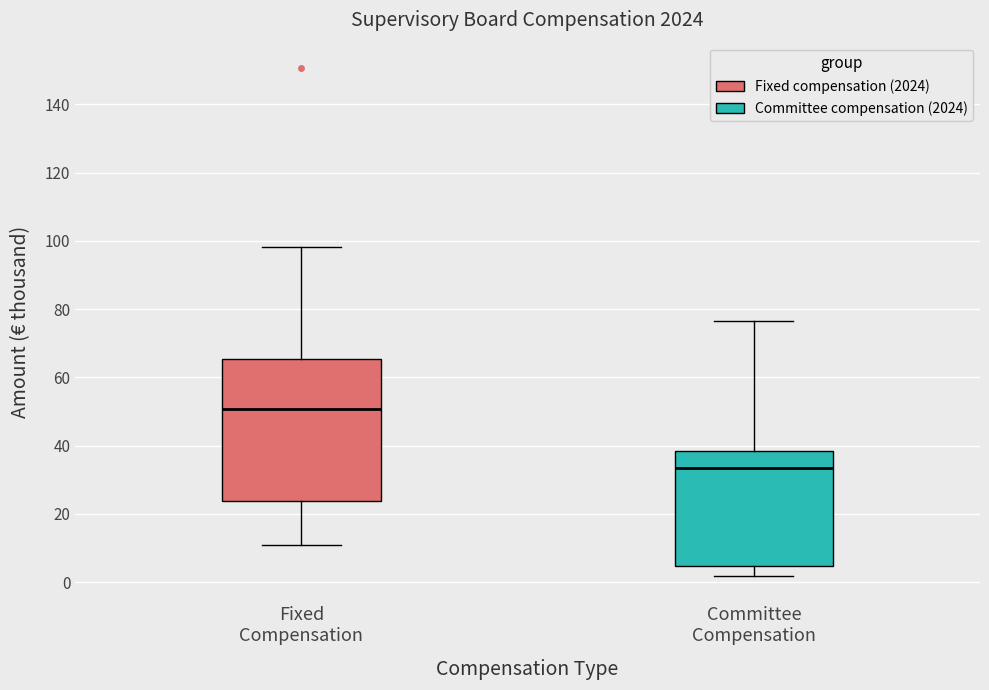

Which box has the lowest median line?

Committee Compensation